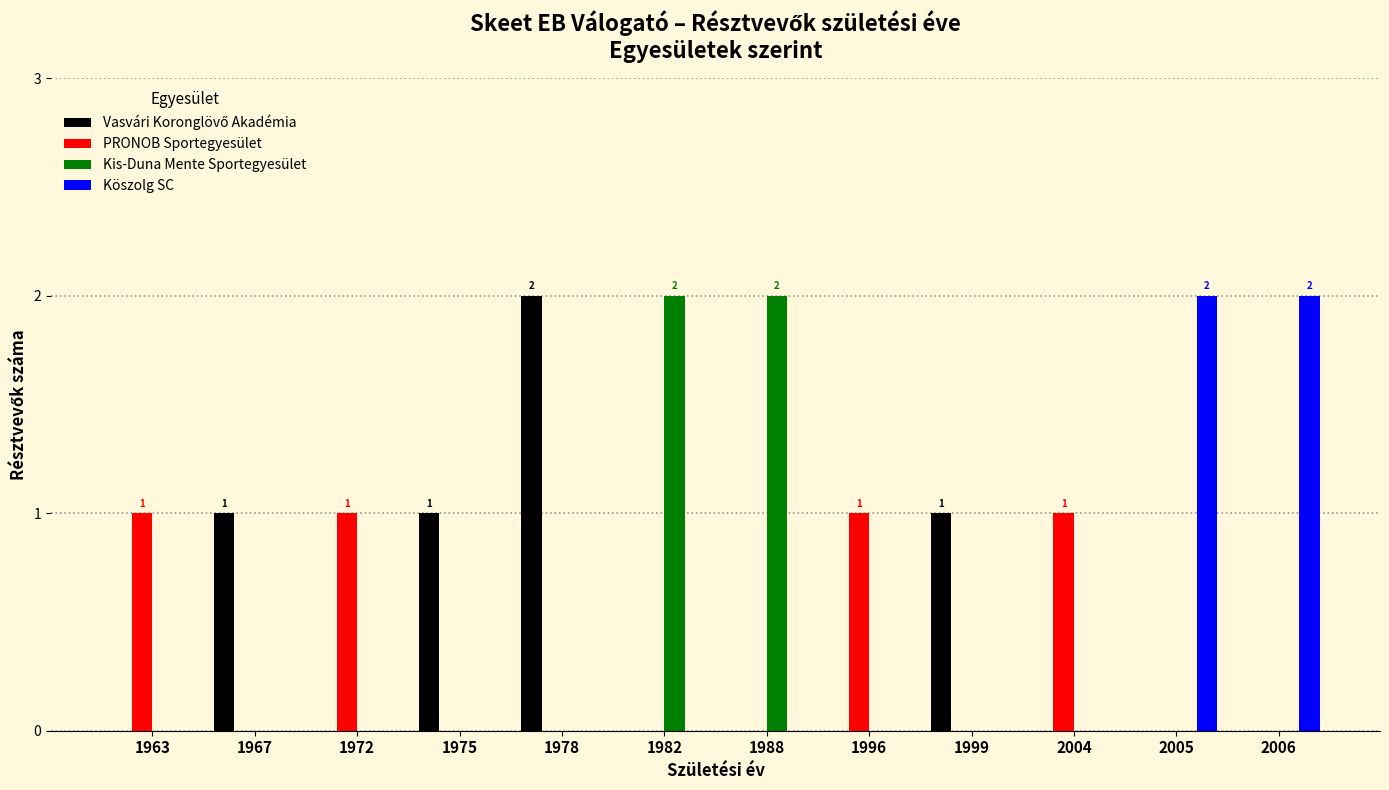

Count the number of categories in the chart.

12